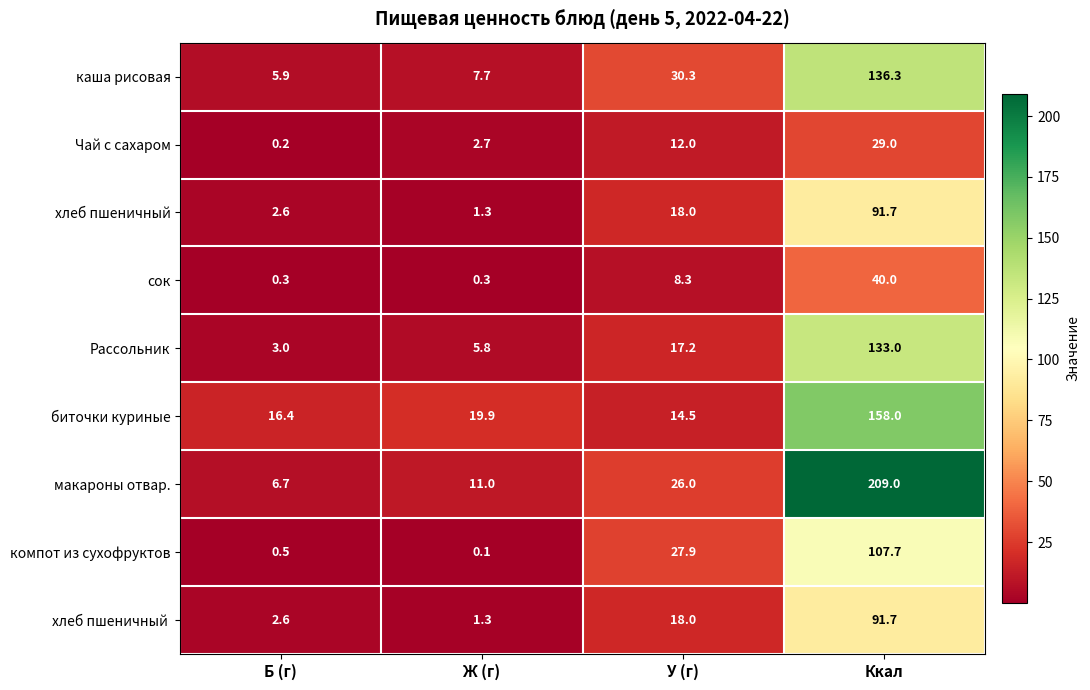

Rank the categories by макароны отвар. value from highest to lowest.

Ккал, У (г), Ж (г), Б (г)